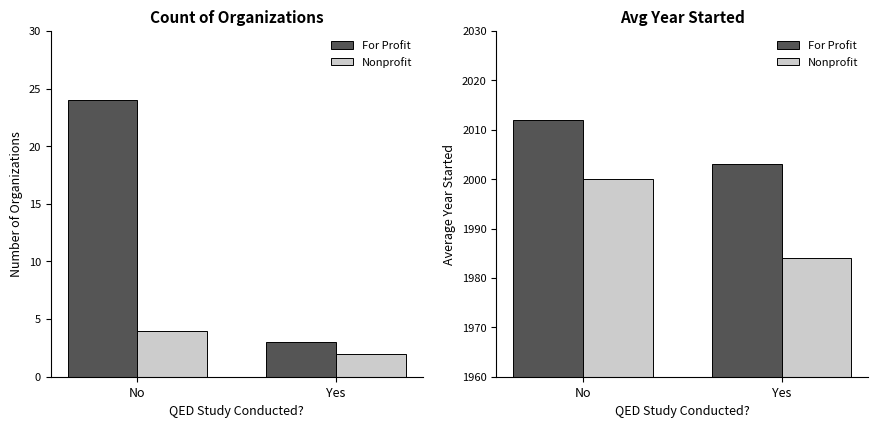

List the series in order of their peak value, lowest first.

Nonprofit, For Profit